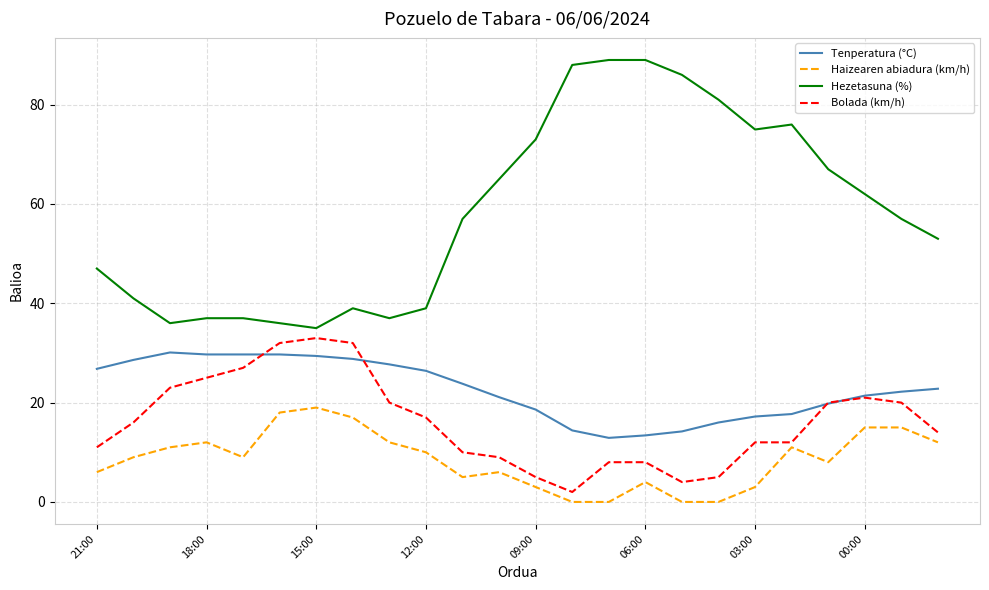

Which series has the widest spread of values?

Hezetasuna (%)